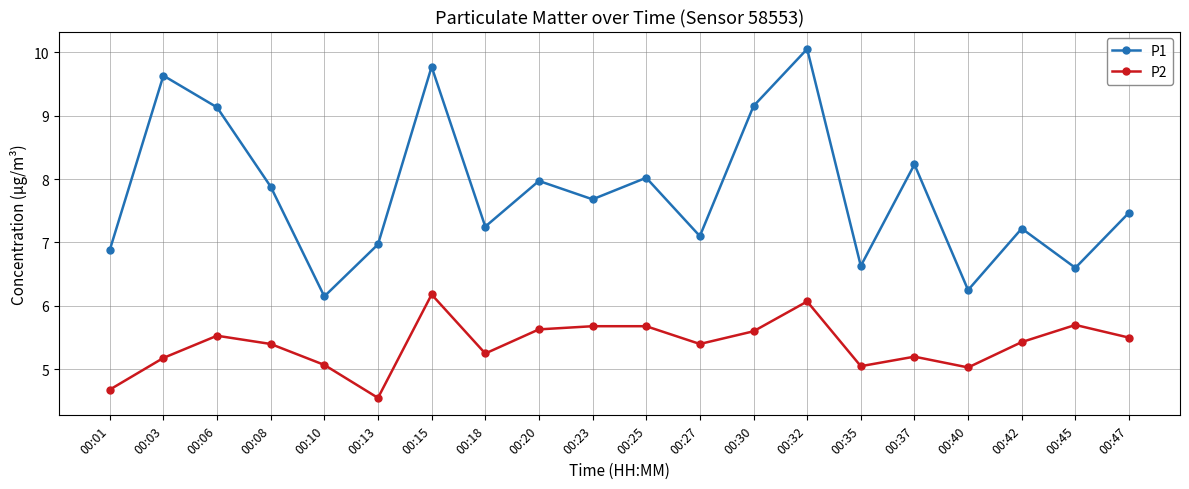

How many lines are shown in the chart?

2